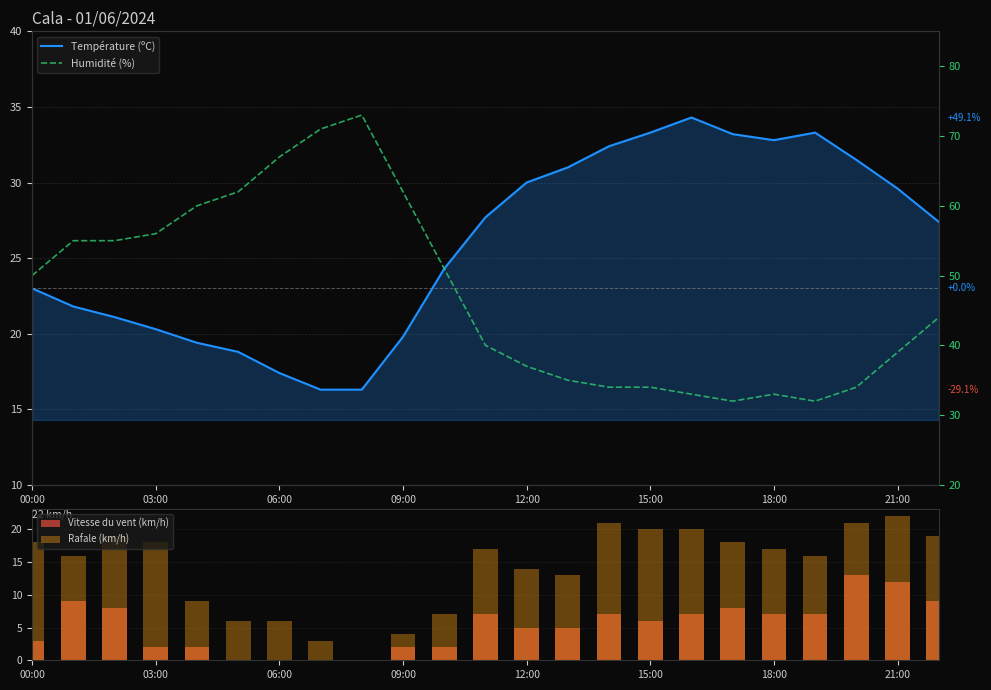

Rank the series by their average value, from lowest to highest.

Vitesse du vent (km/h), Rafale (km/h), Température (ºC), Humidité (%)